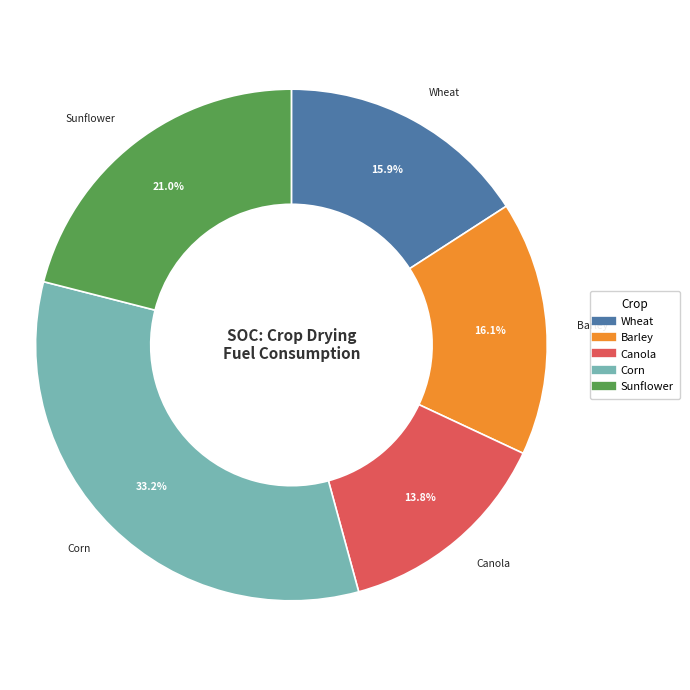

How many slices are in this pie chart?

5